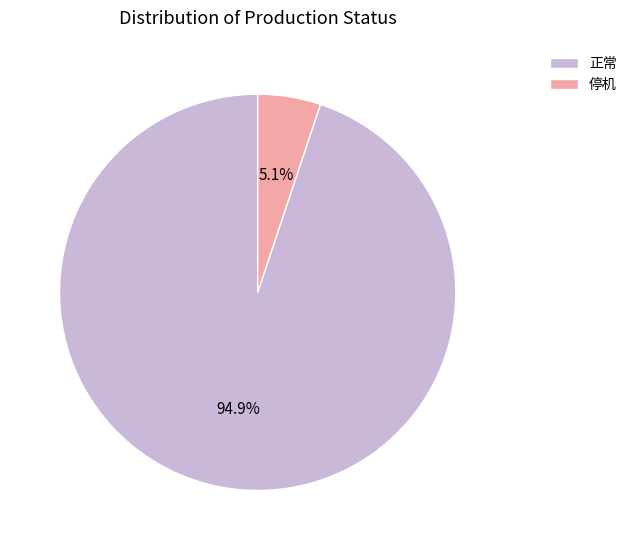

How many slices are in this pie chart?

2